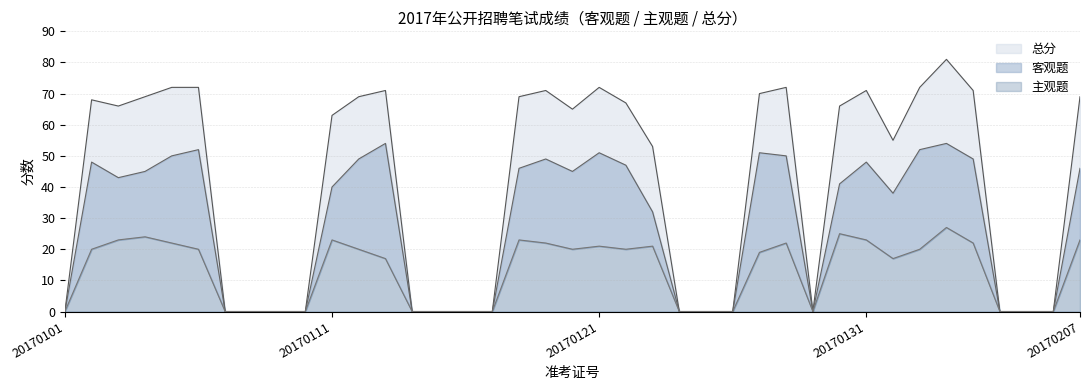

How many data points in 总分 are above 65?

19